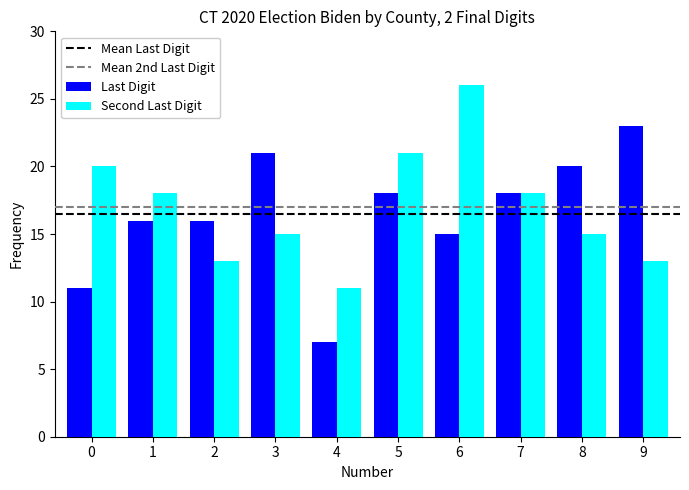

The Last Digit series shows 16 at 1. True or false?

True